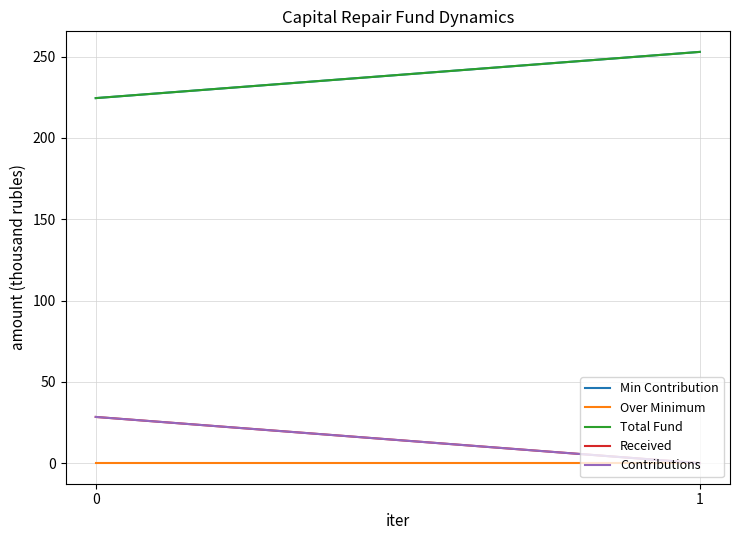

What is the approximate value of Contributions at 0?

28.4